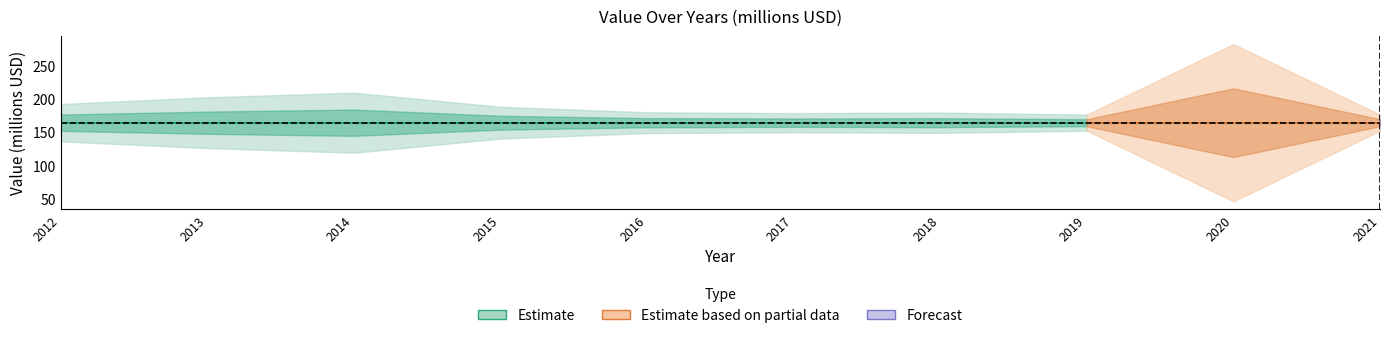

Which label corresponds to the largest value in the chart?

2020